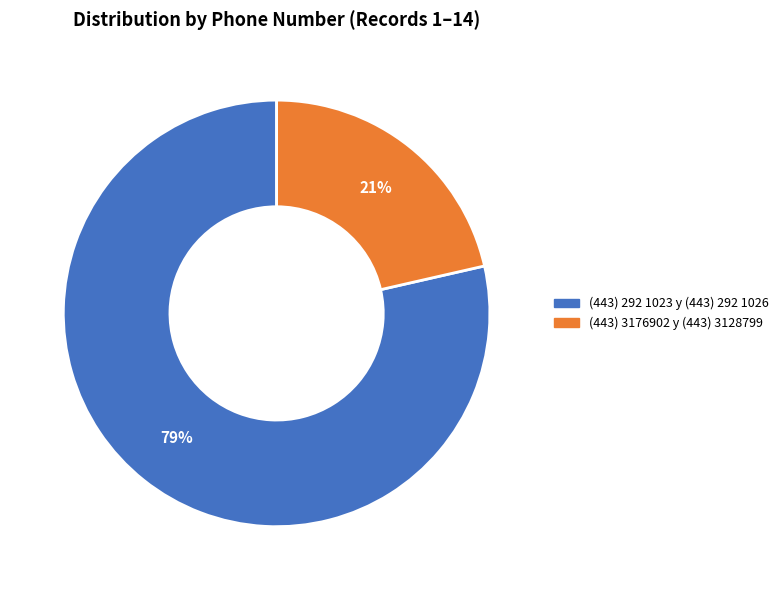

Is there a majority slice in this chart?

Yes